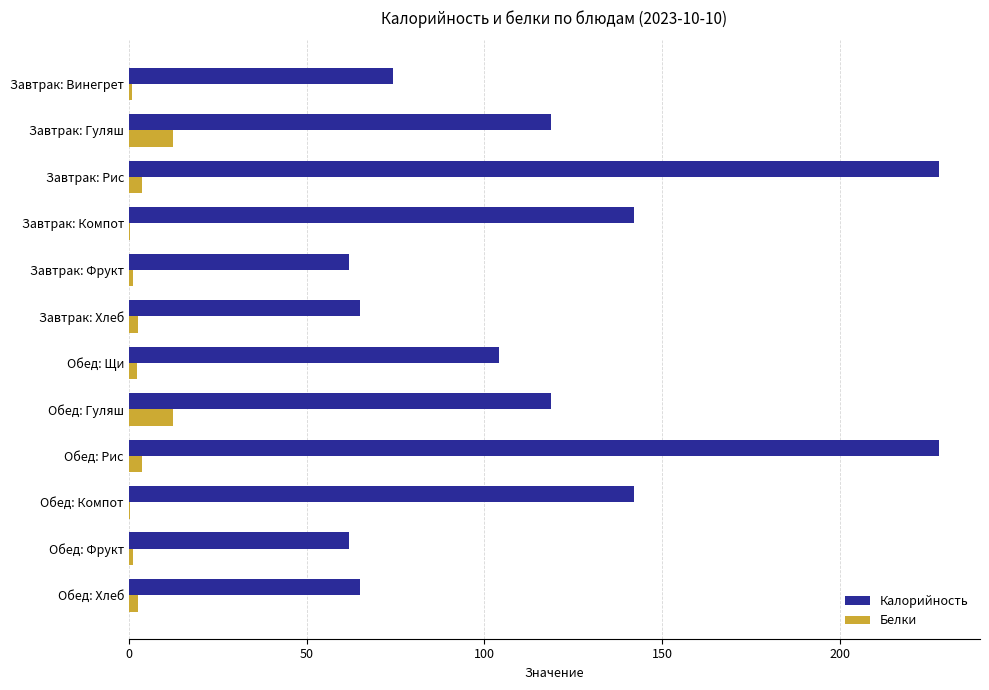

Which series has the widest spread of values?

Калорийность